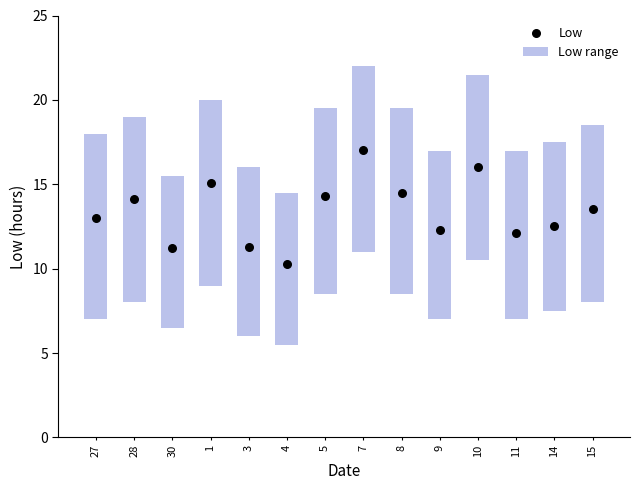

At which category is the sum across all series the highest?

7